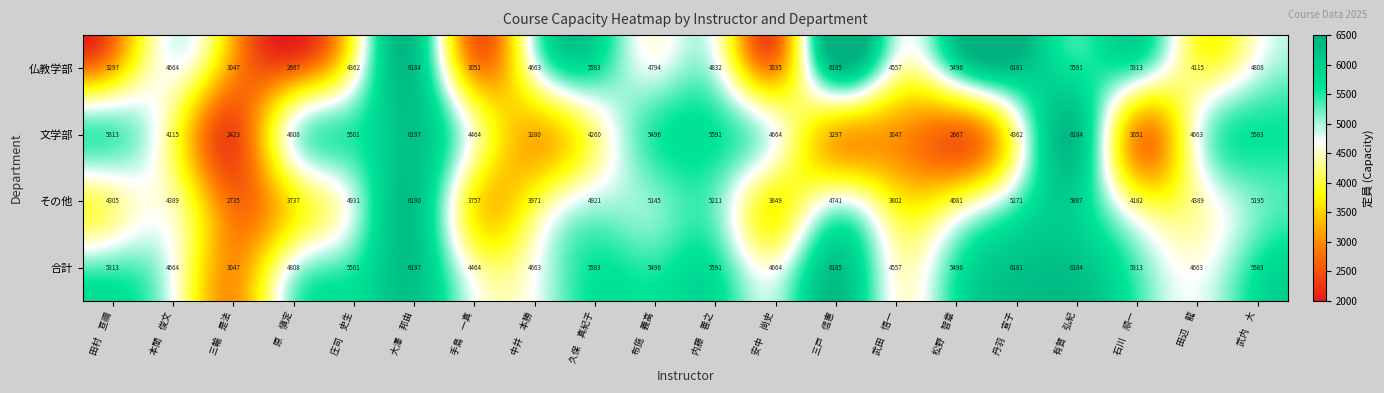

What is the difference between the second highest and second lowest values in the 仏教学部 series?

3149